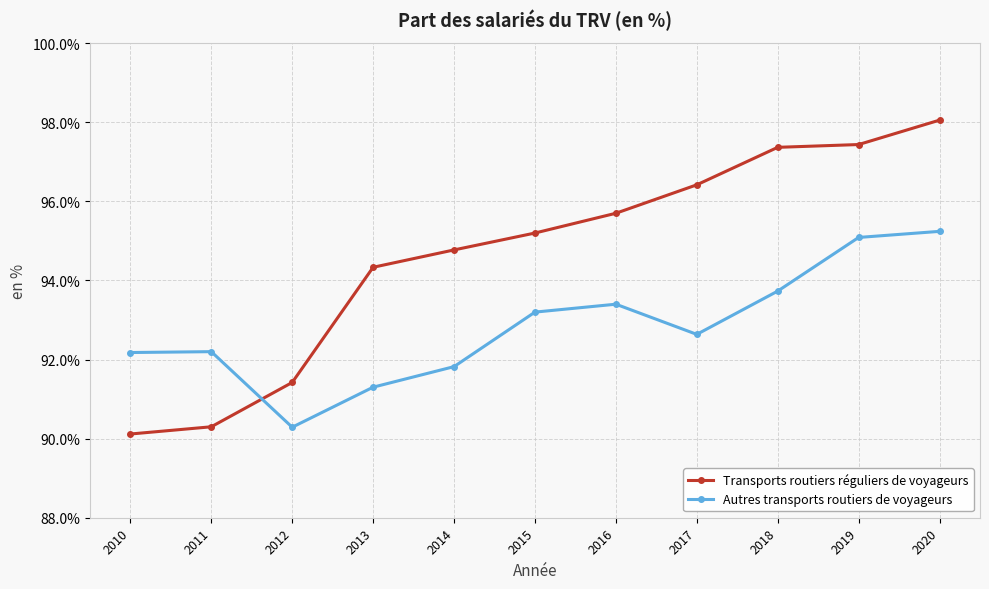

At which label does Autres transports routiers de voyageurs first exceed 92?

2010